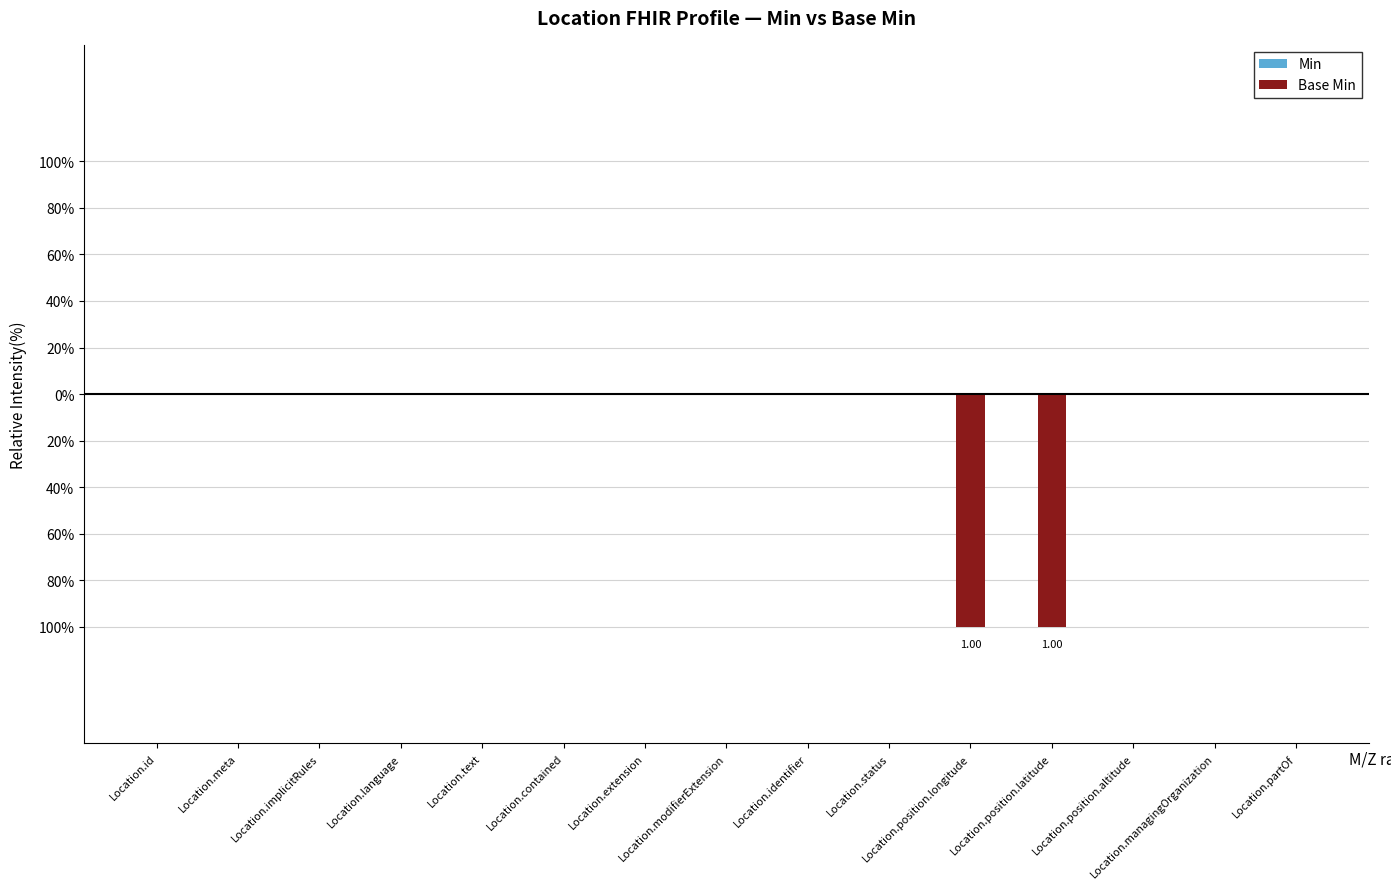

Are the bars horizontal?

No